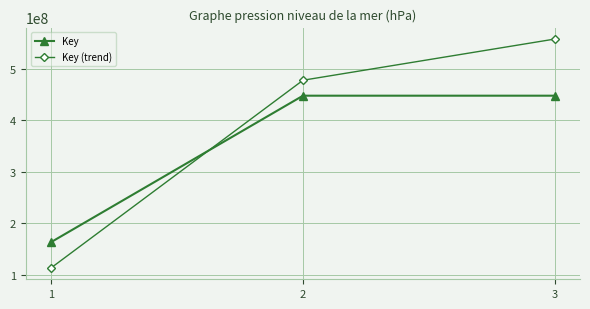

What is the average value of the Key (trend) series?

383034039